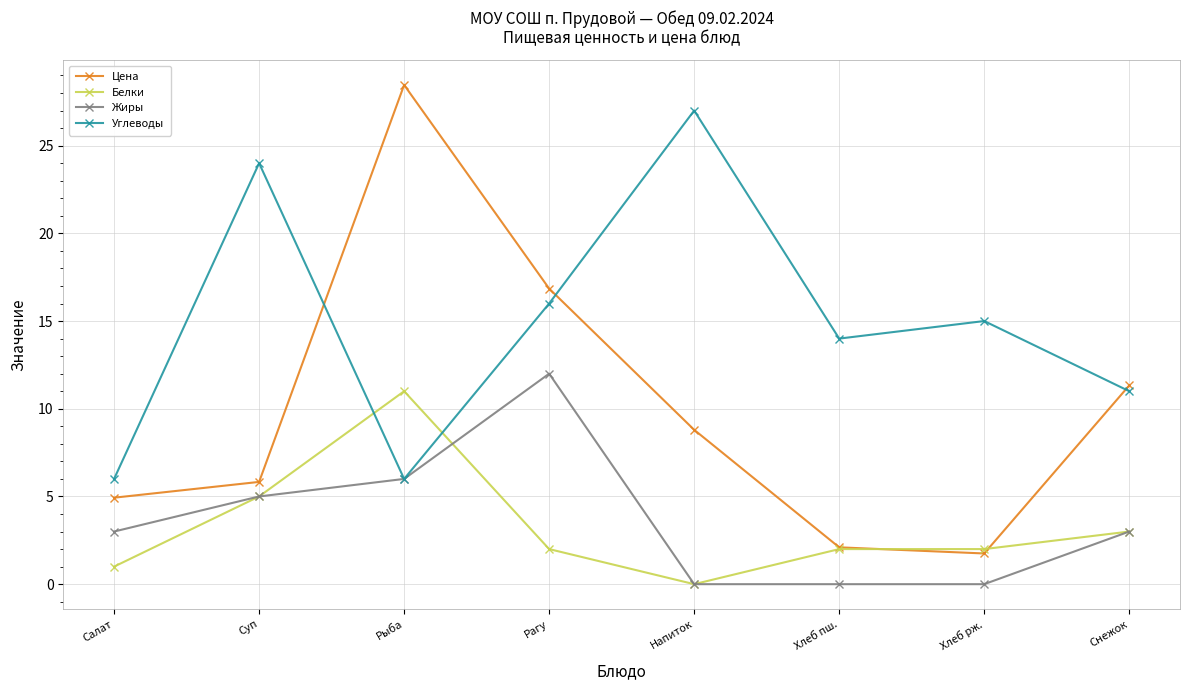

What is the minimum value for Цена?

1.8